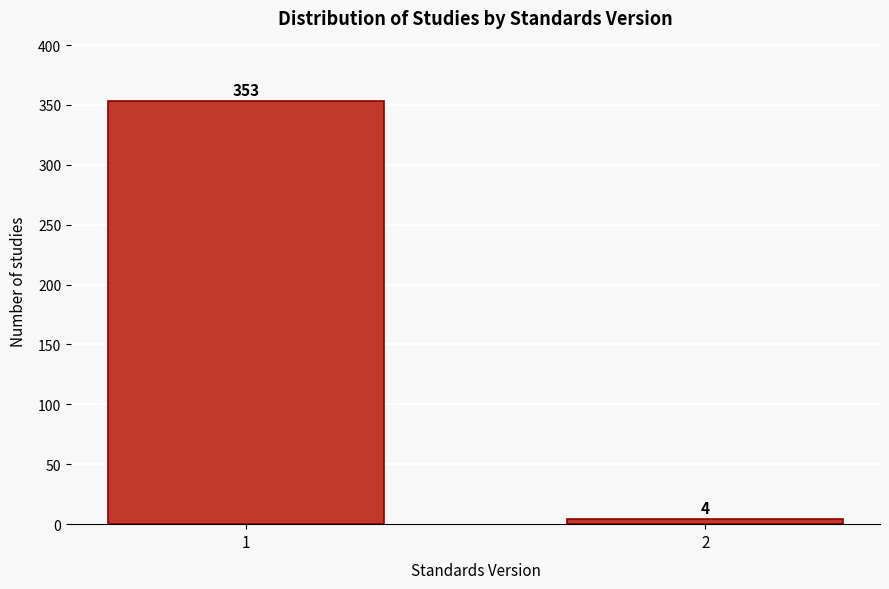

Reading right to left, list all the values displayed in this chart.

4	353